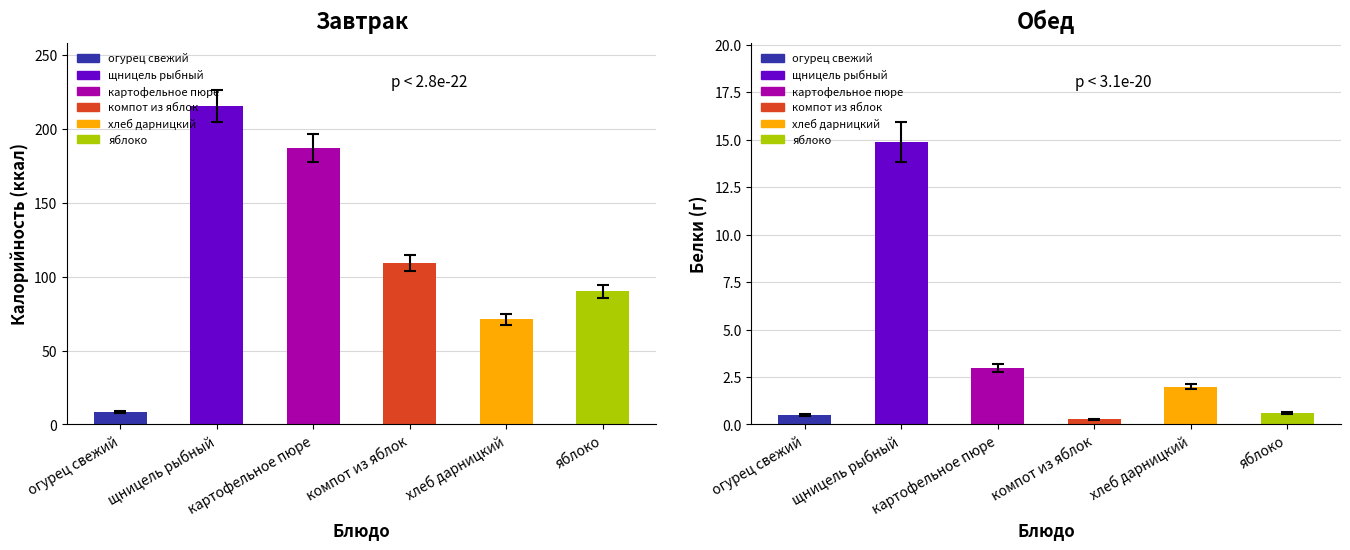

The Белки series shows 0.1 at компот из яблок. True or false?

False